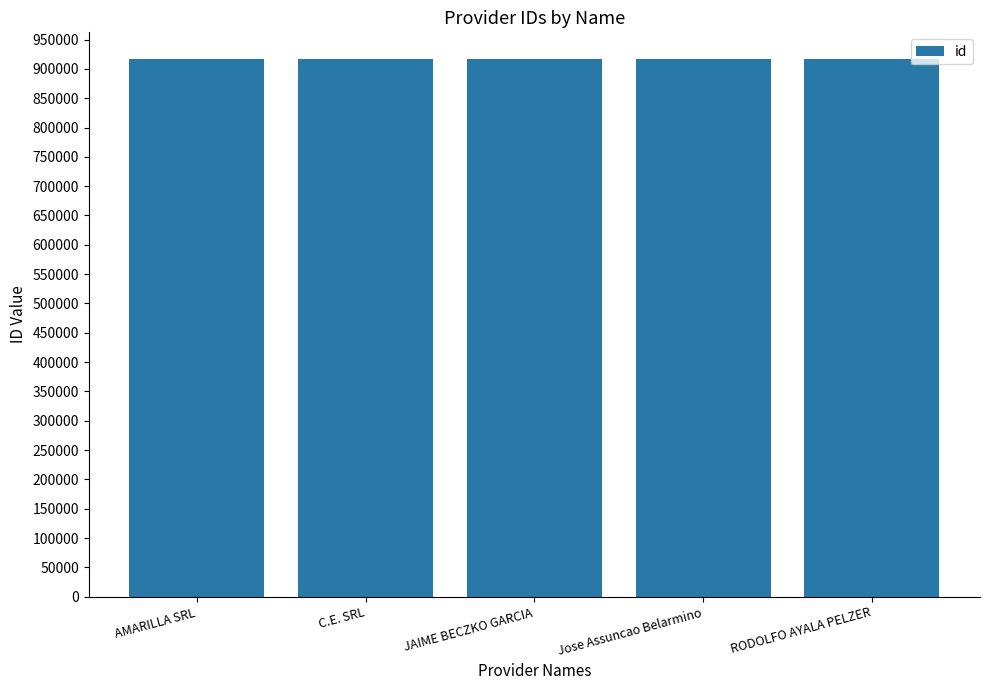

Is it true that the value at RODOLFO AYALA PELZER is 916435?

True